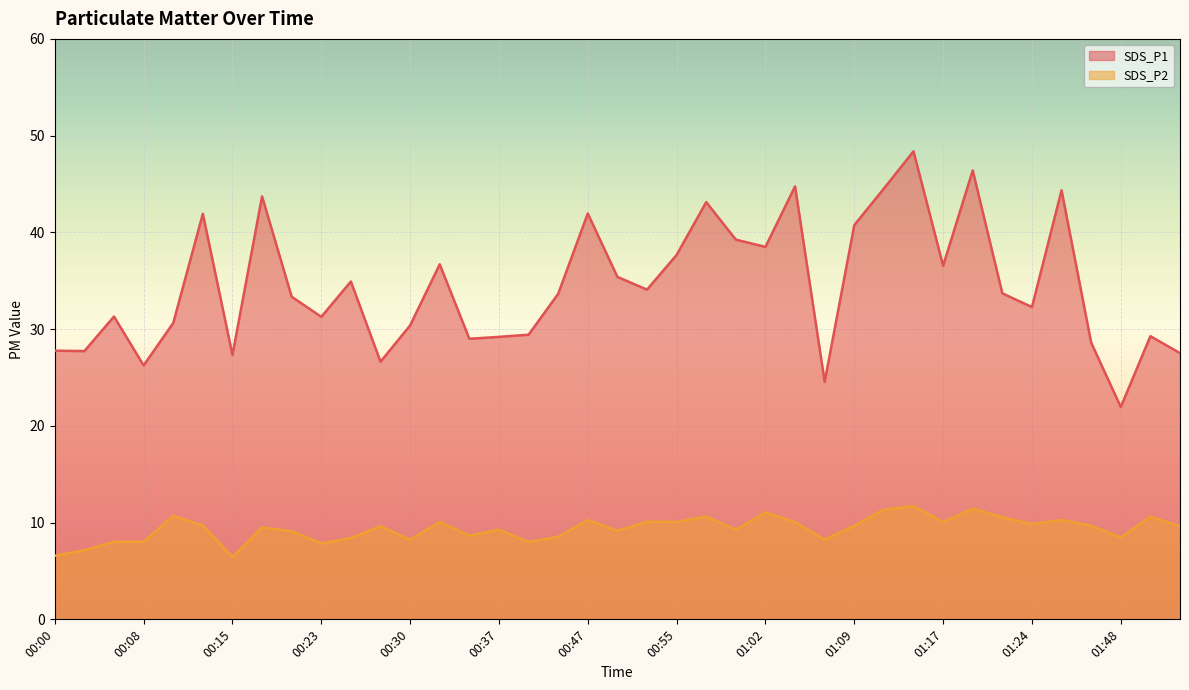

What is the label of the 18th point from the left?

00:42